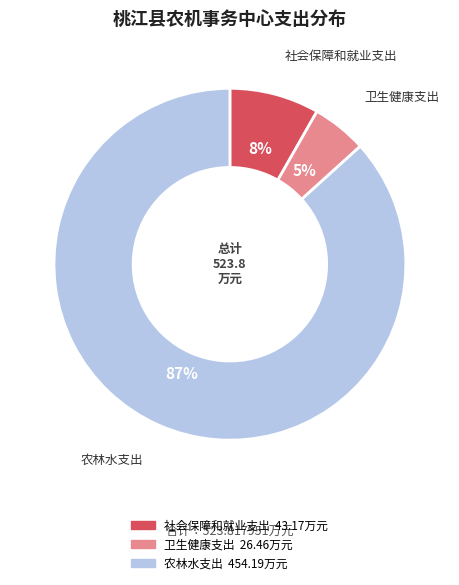

True or false: 社会保障和就业支出 accounts for 15% of the total.

False